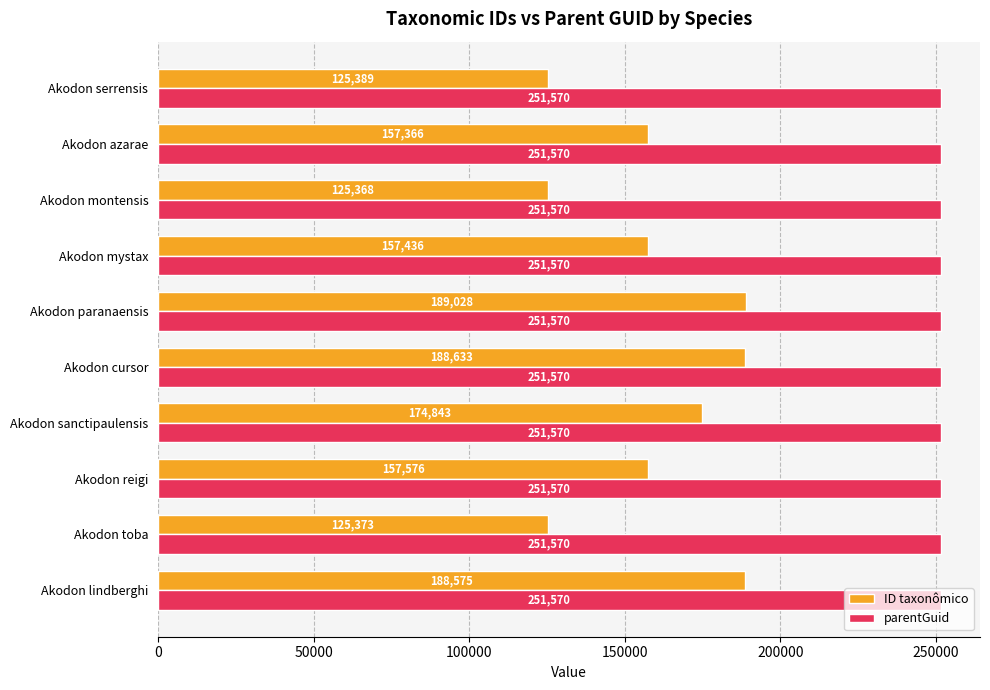

List the series in order of their peak value, lowest first.

ID taxonômico, parentGuid